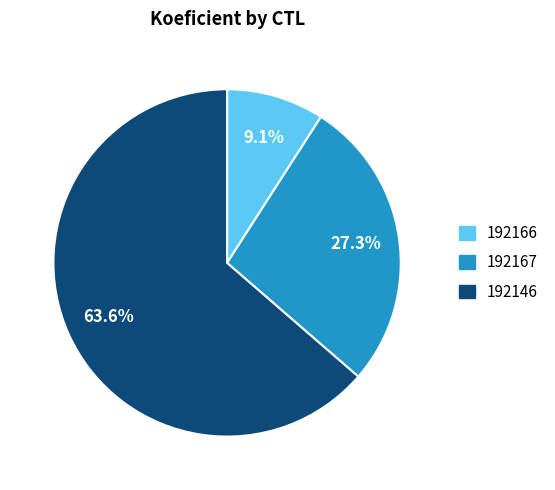

Do 192166 and 192167 together represent more than half of the pie?

No